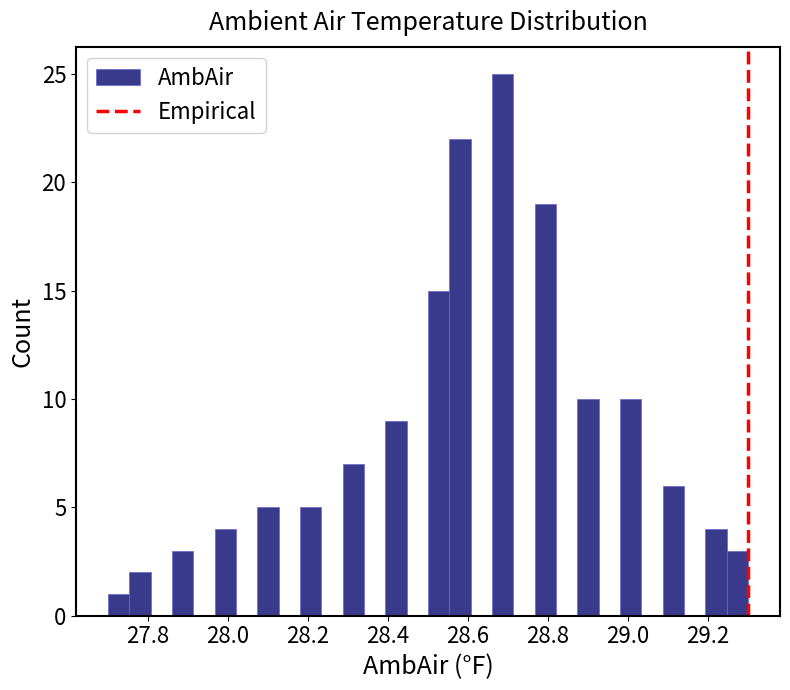

Read against the x-axis, roughly where is the centre of the tallest bar?

28.68